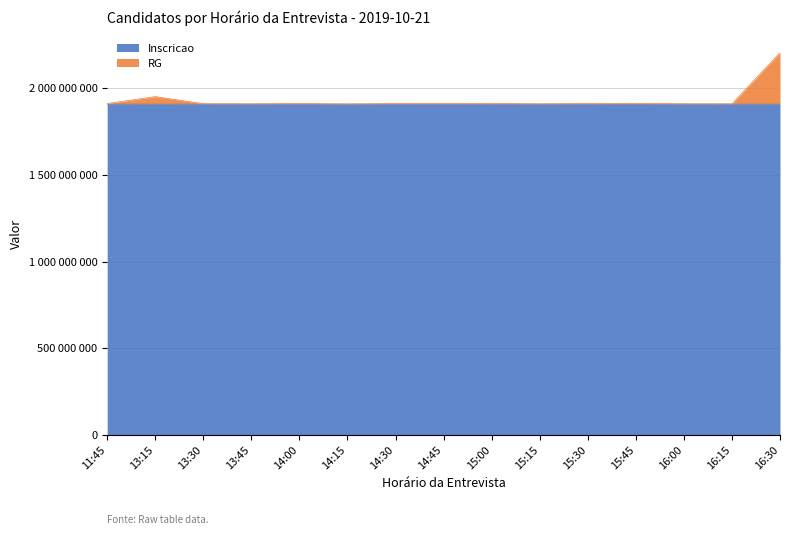

At which category does Inscricao reach its first local valley?

13:30